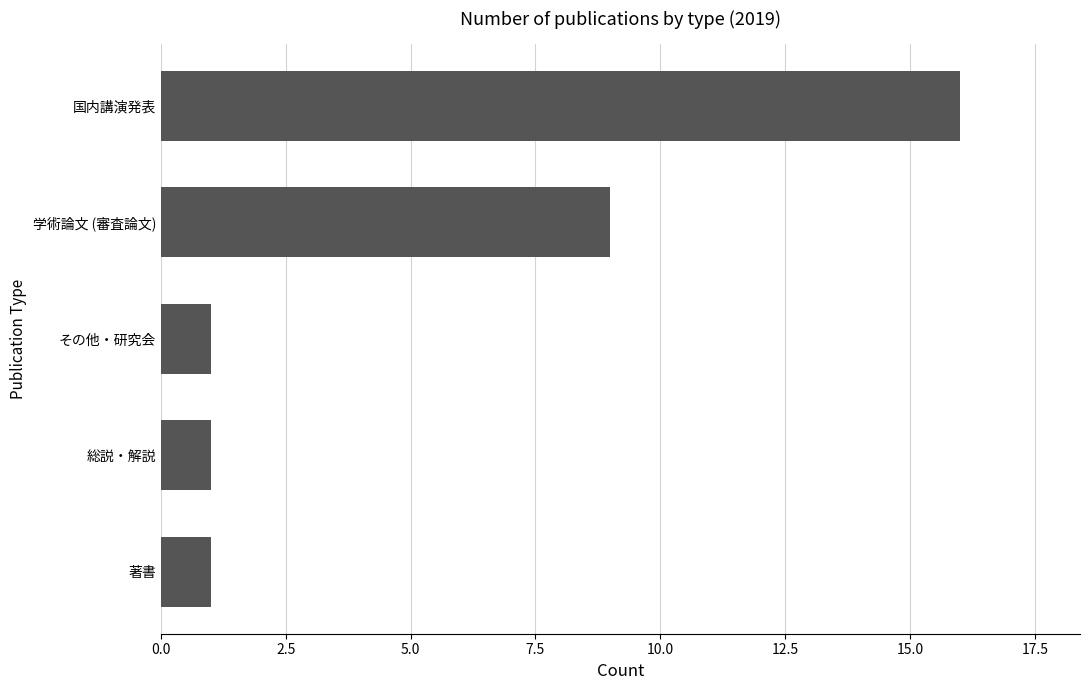

What is the change in value from 総説・解説 to 国内講演発表?

+15